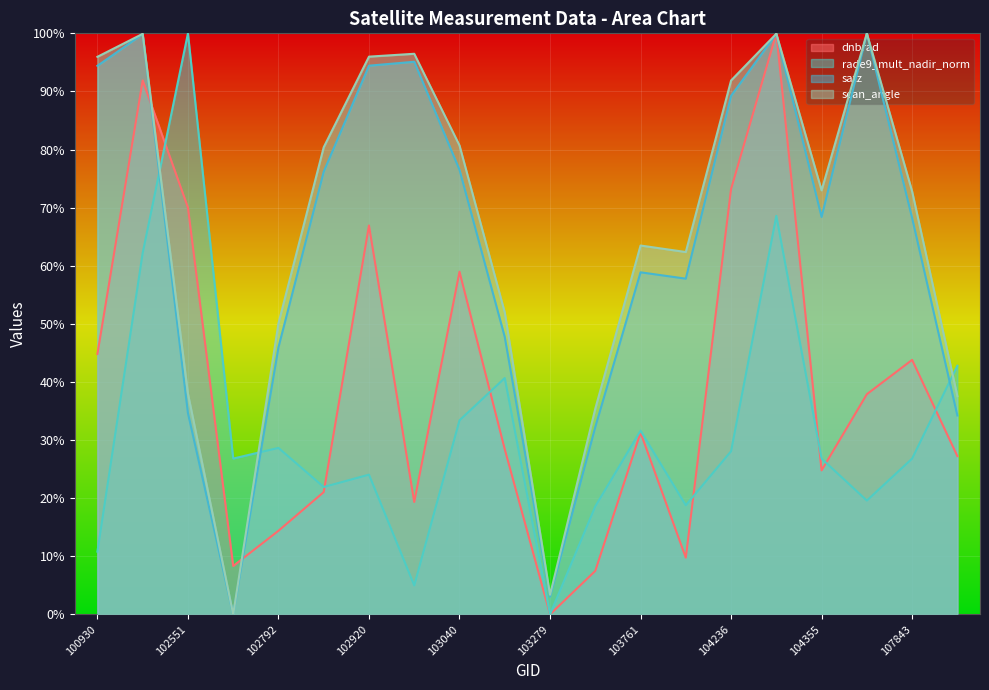

Rank the categories by rade9_mult_nadir_norm value from highest to lowest.

102551, 104346, 102421, 108015, 103160, 103040, 103761, 102792, 104236, 102671, 104355, 107843, 102920, 102912, 107834, 104112, 103397, 100930, 103032, 103279